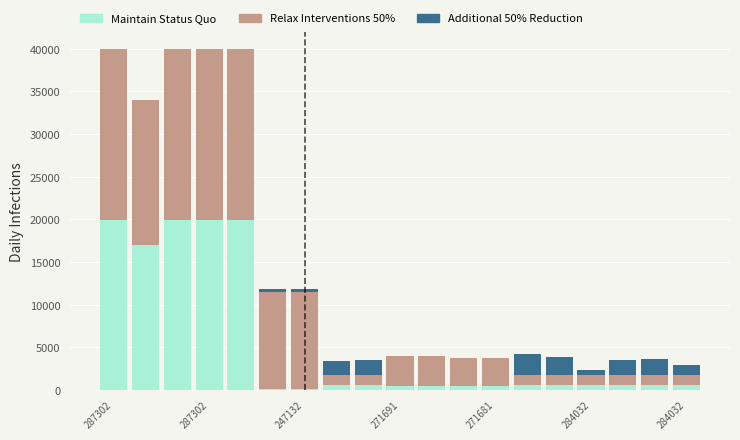

What is the maximum value for Maintain Status Quo?

19964.2